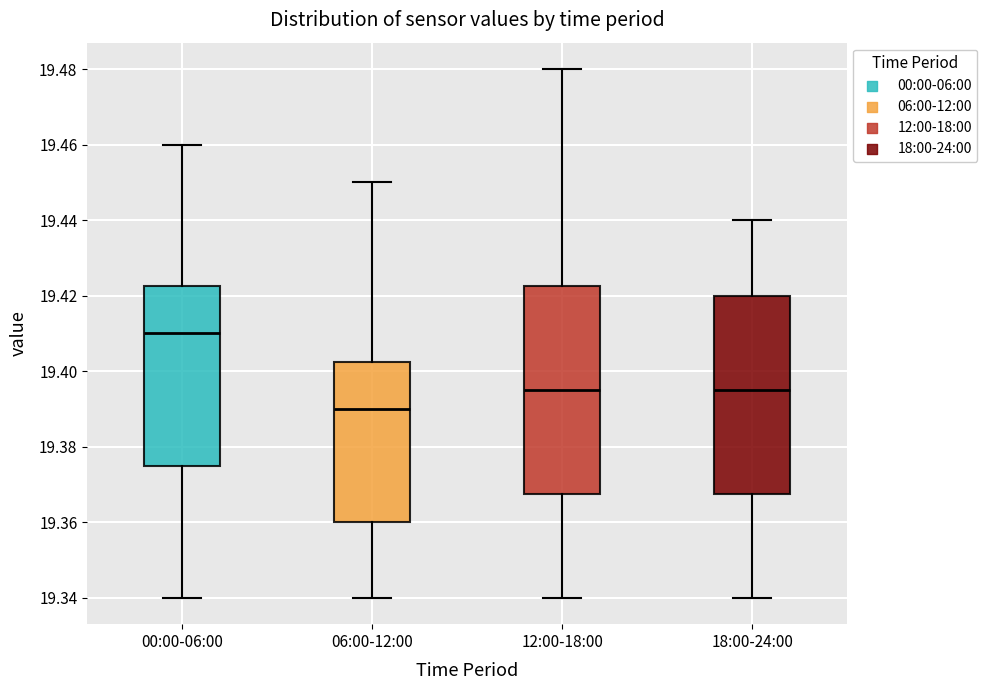

Where does the median line of the box for 06:00-12:00 sit on the y-axis? The values are not printed on the chart, so give them approximately, as read against the axis.

19.390